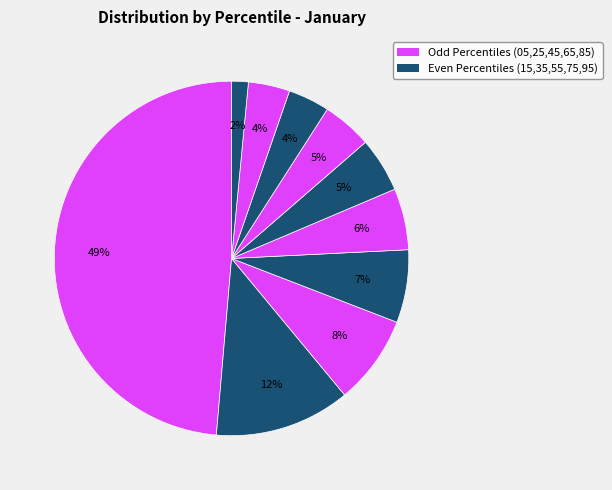

Rank the categories by value from lowest to highest.

pct95, pct85, pct75, pct65, pct55, pct45, pct35, pct25, pct15, pct05